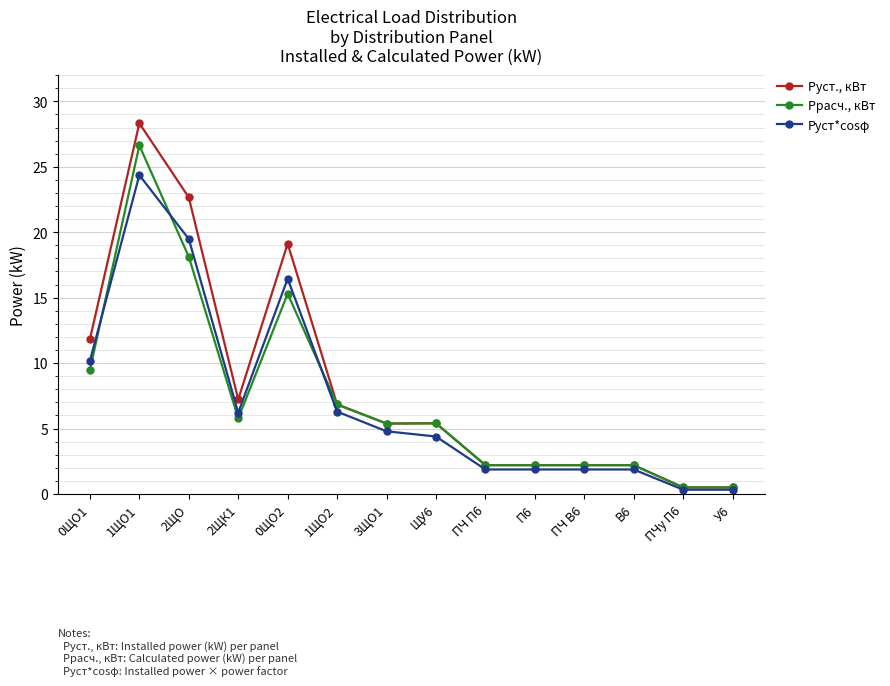

What is the difference between the maximum and second lowest values in the Ррасч., кВт series?

26.1